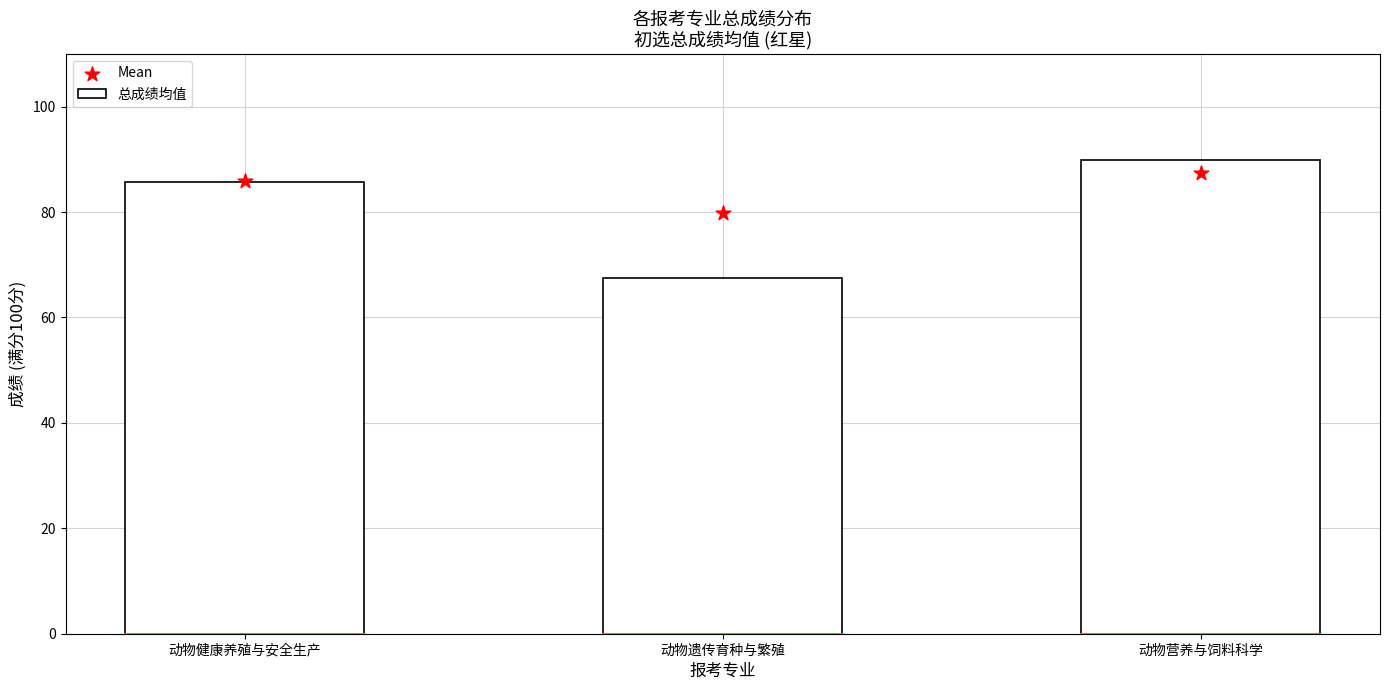

Is the value of 总成绩均值 at 动物遗传育种与繁殖 greater than the value of Mean at 动物健康养殖与安全生产?

No